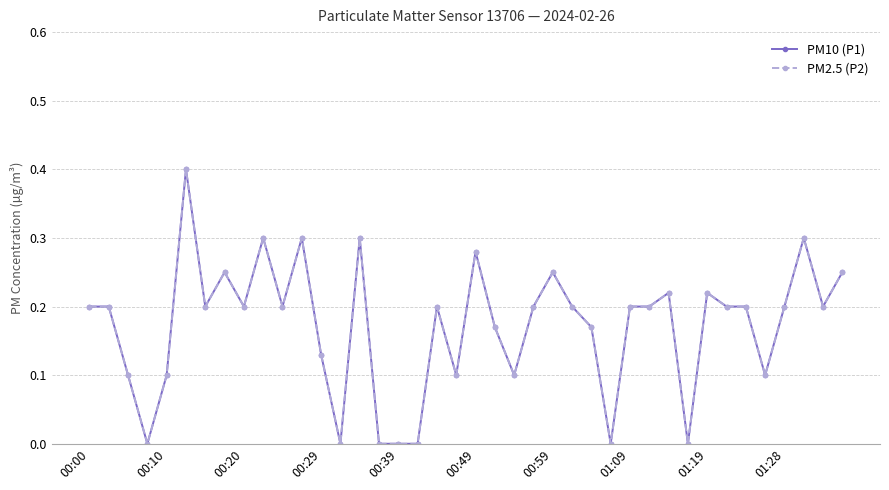

List the series in order of their peak value, highest first.

PM10 (P1), PM2.5 (P2)